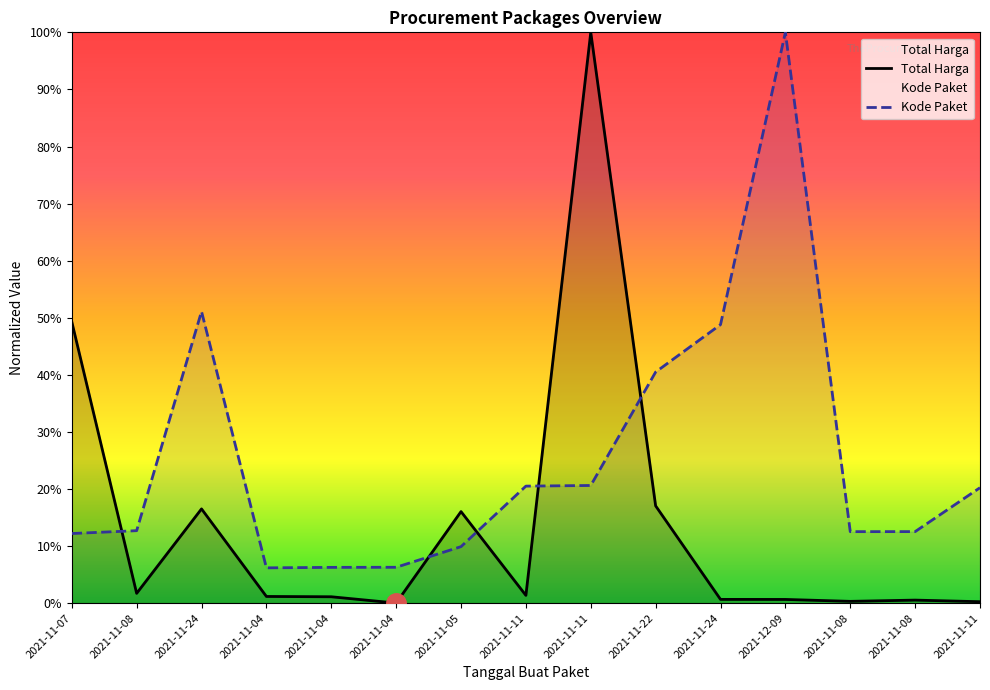

Reading left to right, list all the values displayed in this chart.

Total Harga: 2021-11-07=0.5	2021-11-08=0.0	2021-11-24=0.2	2021-11-04=0.0	2021-11-04=0.0	2021-11-04=0.0	2021-11-05=0.2	2021-11-11=0.0	2021-11-11=1.0	2021-11-22=0.2	2021-11-24=0.0	2021-12-09=0.0	2021-11-08=0.0	2021-11-08=0.0	2021-11-11=0.0
Kode Paket: 2021-11-07=0.1	2021-11-08=0.1	2021-11-24=0.5	2021-11-04=0.1	2021-11-04=0.1	2021-11-04=0.1	2021-11-05=0.1	2021-11-11=0.2	2021-11-11=0.2	2021-11-22=0.4	2021-11-24=0.5	2021-12-09=1.0	2021-11-08=0.1	2021-11-08=0.1	2021-11-11=0.2